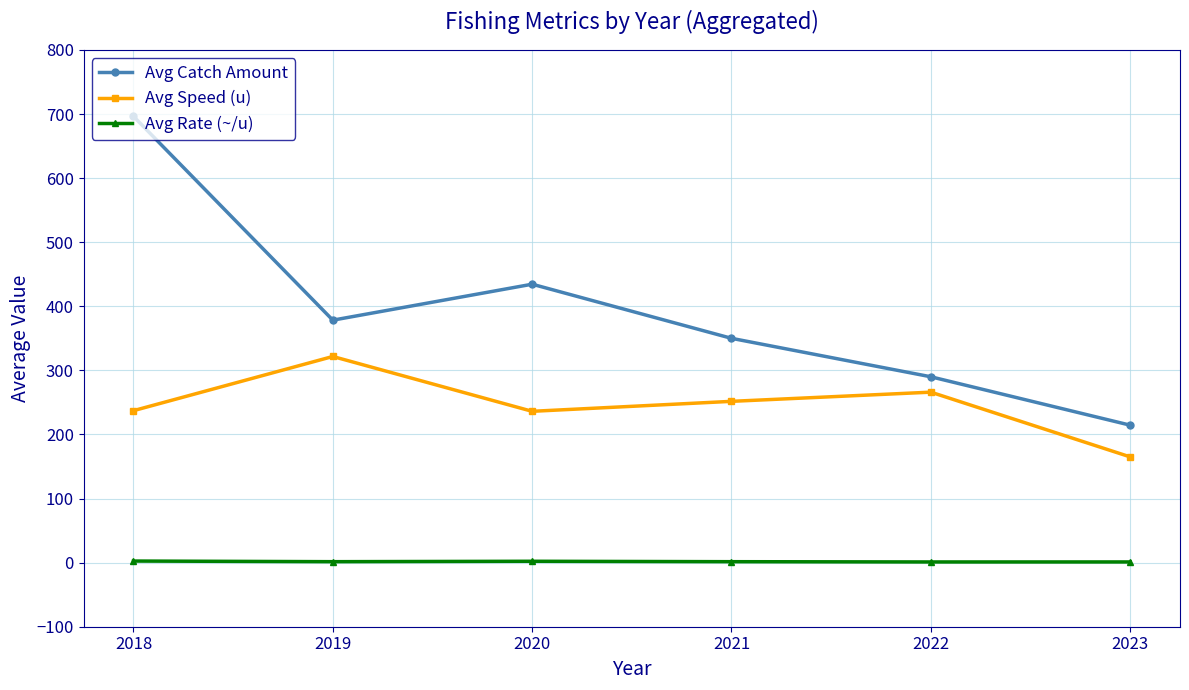

Count the number of categories in the chart.

6